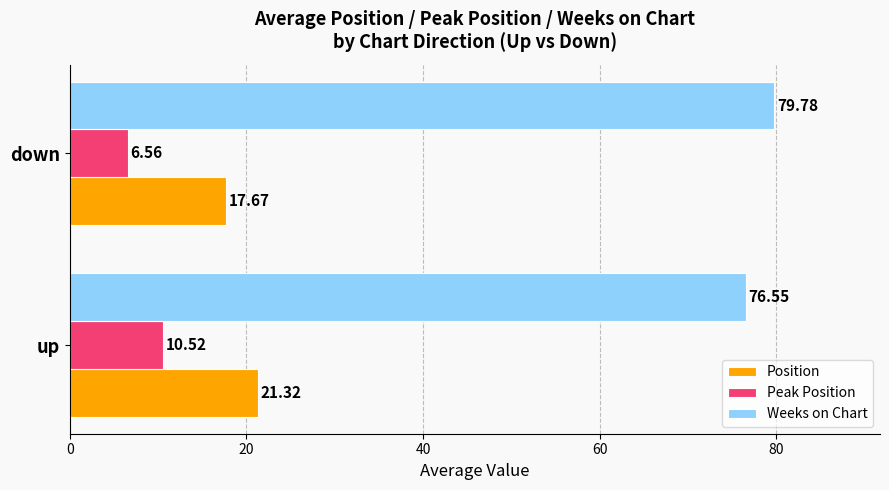

Which series has the largest range (max minus min)?

Peak Position